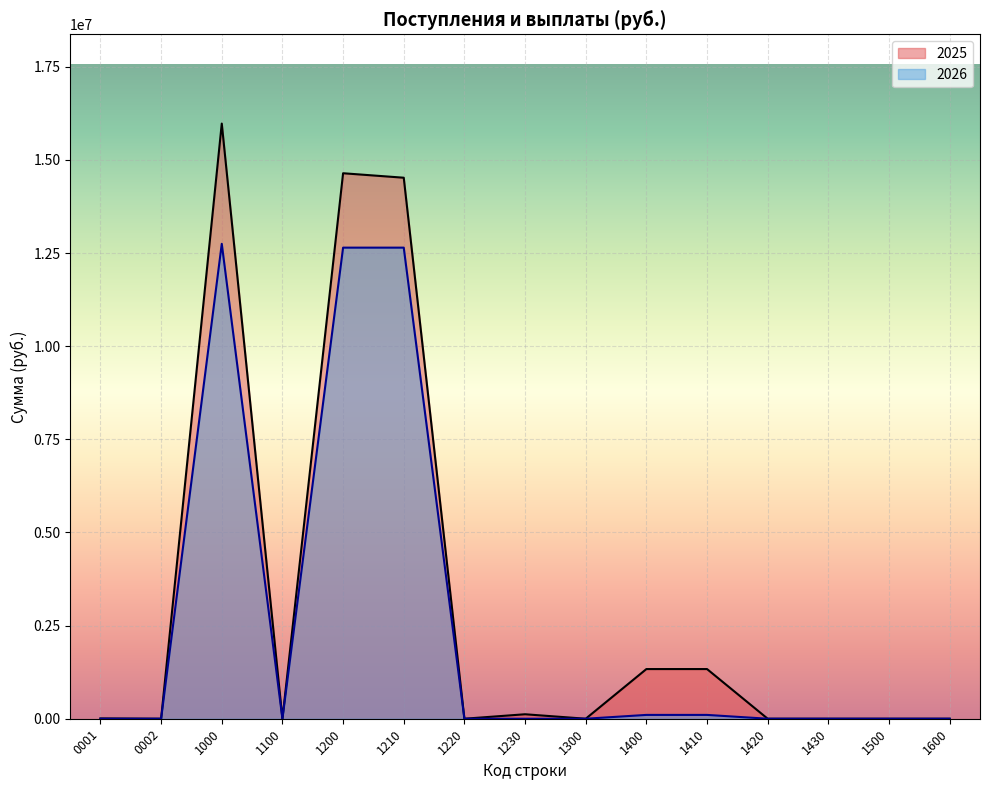

Which category has the lowest value across all series?

0002